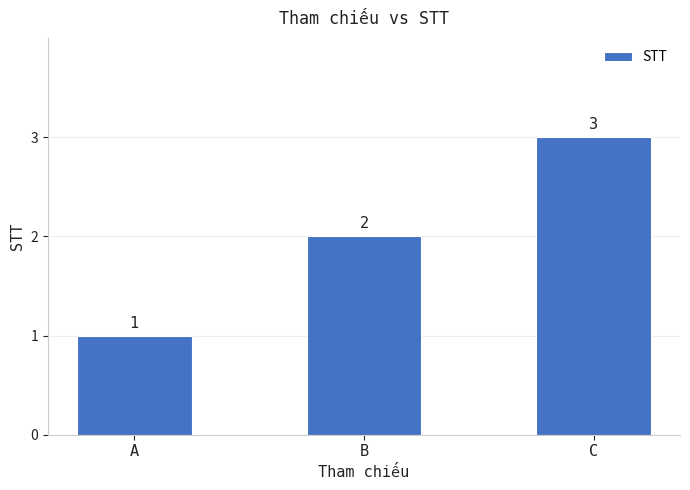

Between A and B, which is larger?

B